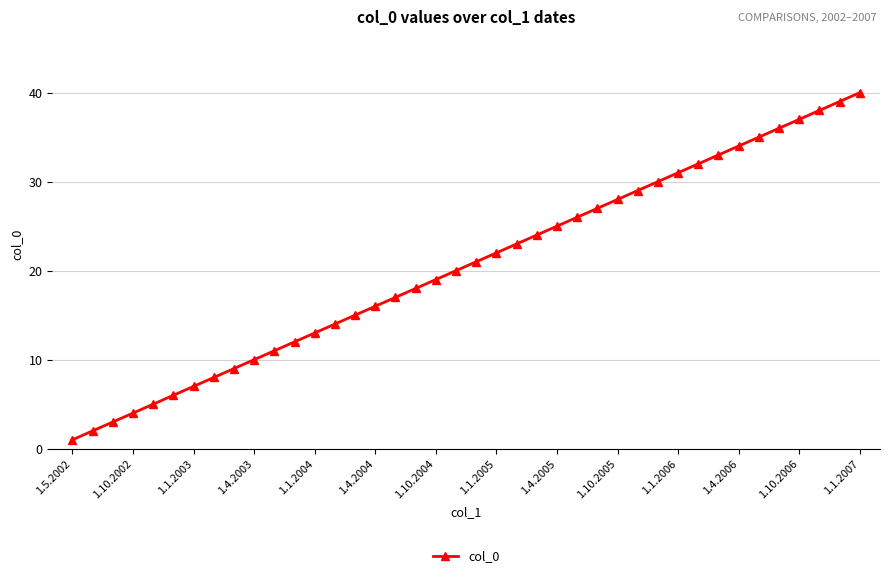

What is the minimum value shown in the chart?

1